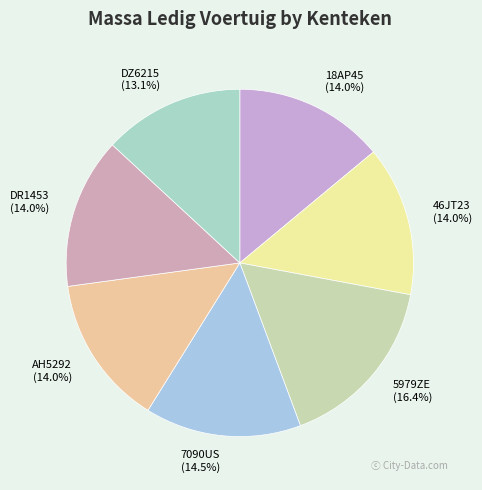

How many slices are in this pie chart?

7